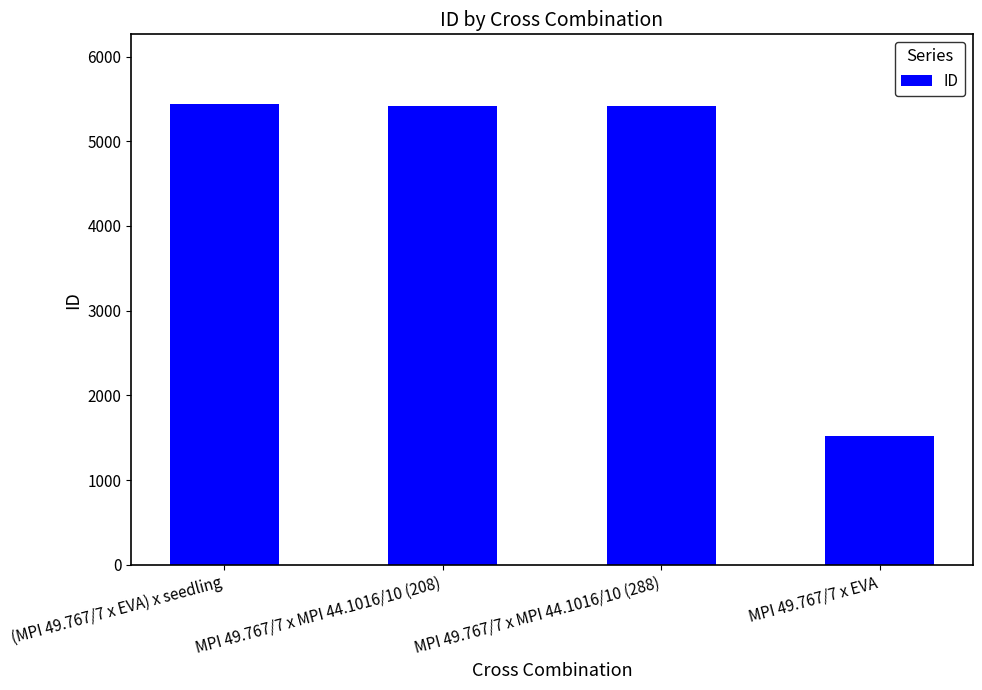

Is it true that the value at MPI 49.767/7 x MPI 44.1016/10 (288) is 5419?

True